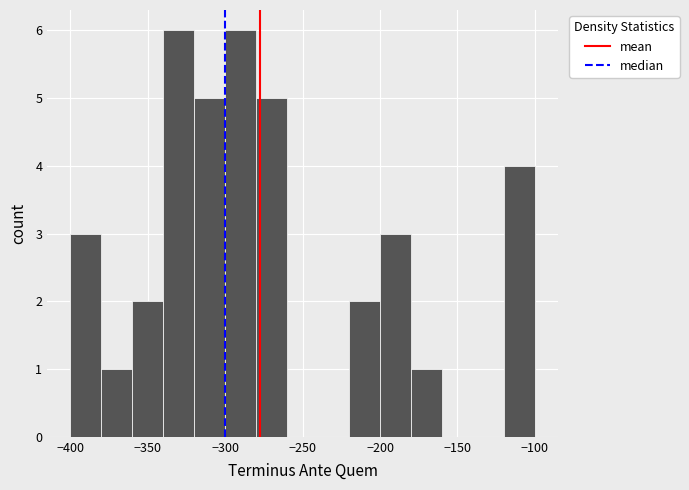

Reading left to right, transcribe this chart: for each bar, give the range it covers on the x-axis and its height. The values are not printed on the chart, so give them approximately, as read against the axis.

-400 to -380: 3
-380 to -360: 1
-360 to -340: 2
-340 to -320: 6
-320 to -300: 5
-300 to -280: 6
-280 to -260: 5
-260 to -240: 0
-240 to -220: 0
-220 to -200: 2
-200 to -180: 3
-180 to -160: 1
-160 to -140: 0
-140 to -120: 0
-120 to -100: 4